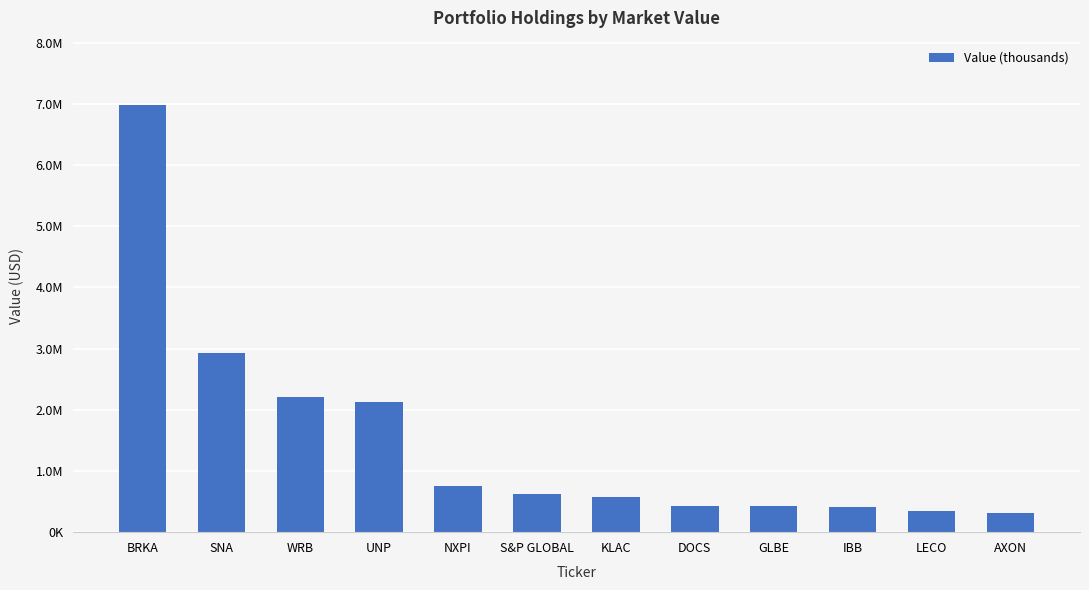

What position from the left is S&P GLOBAL?

6